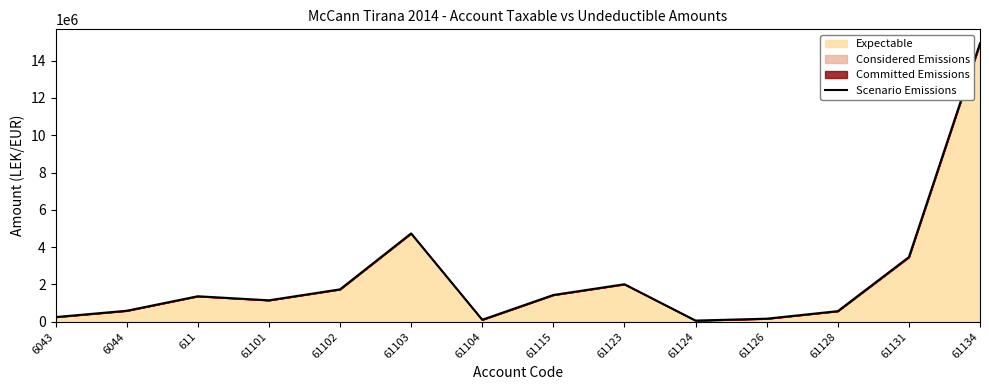

What is the change in value from 611 to 61124?

-1304255.3